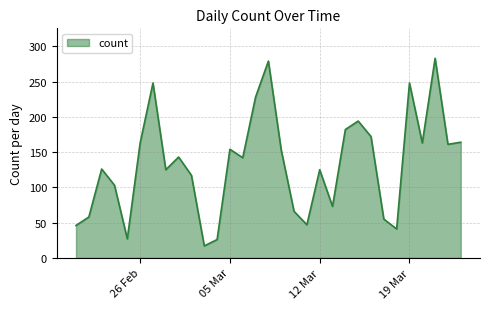

What is the greatest value displayed?

283